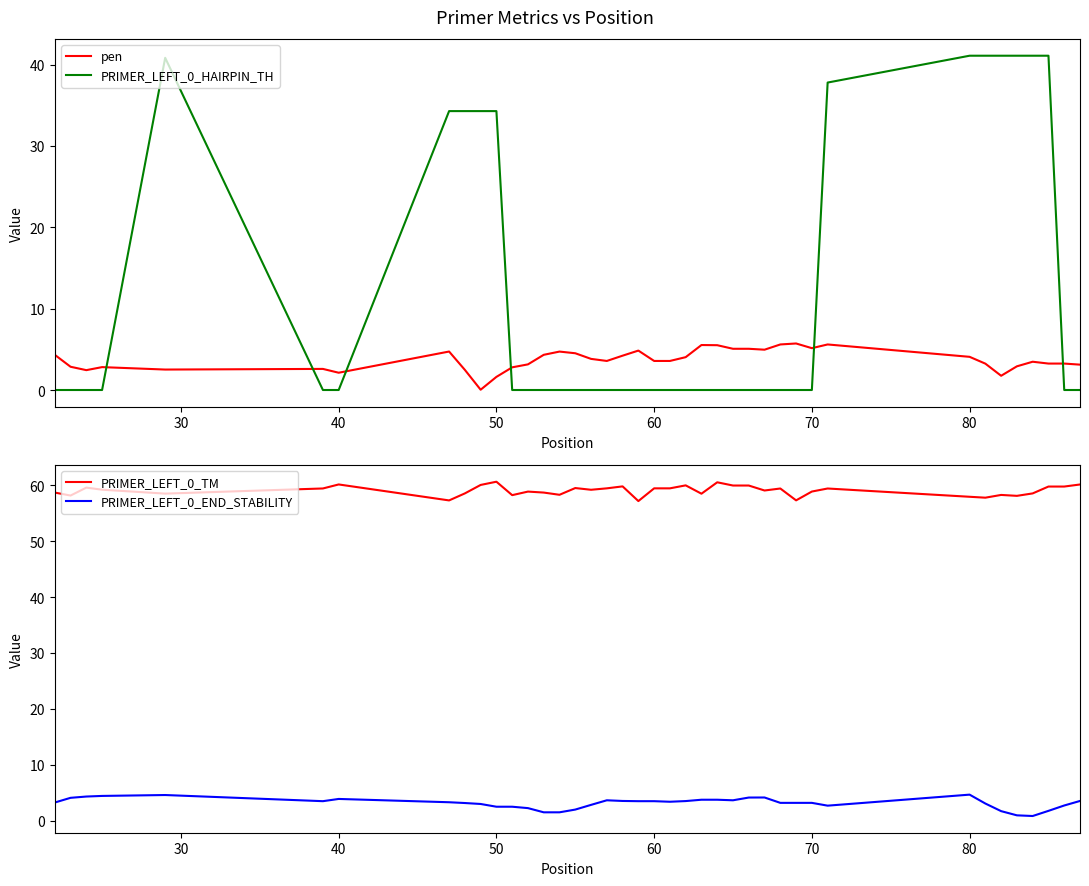

Is it true that PRIMER_LEFT_0_HAIRPIN_TH equals 0.0 at 60?

True